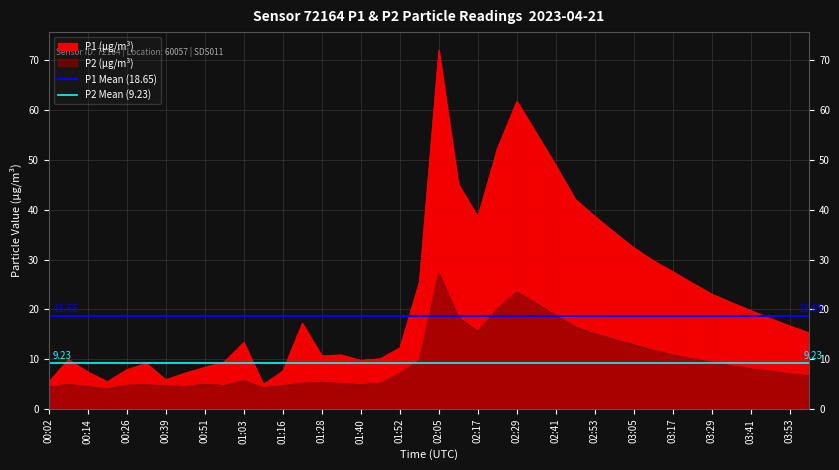

What is the sum of all P1 Mean (18.65) values?

37.3